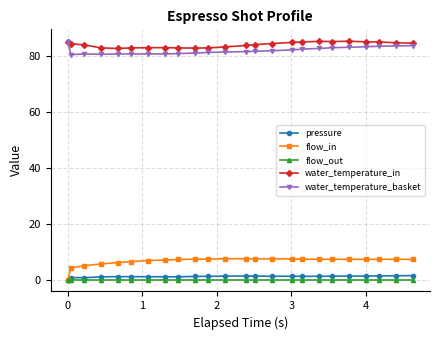

What is the maximum value for water_temperature_basket?

85.0